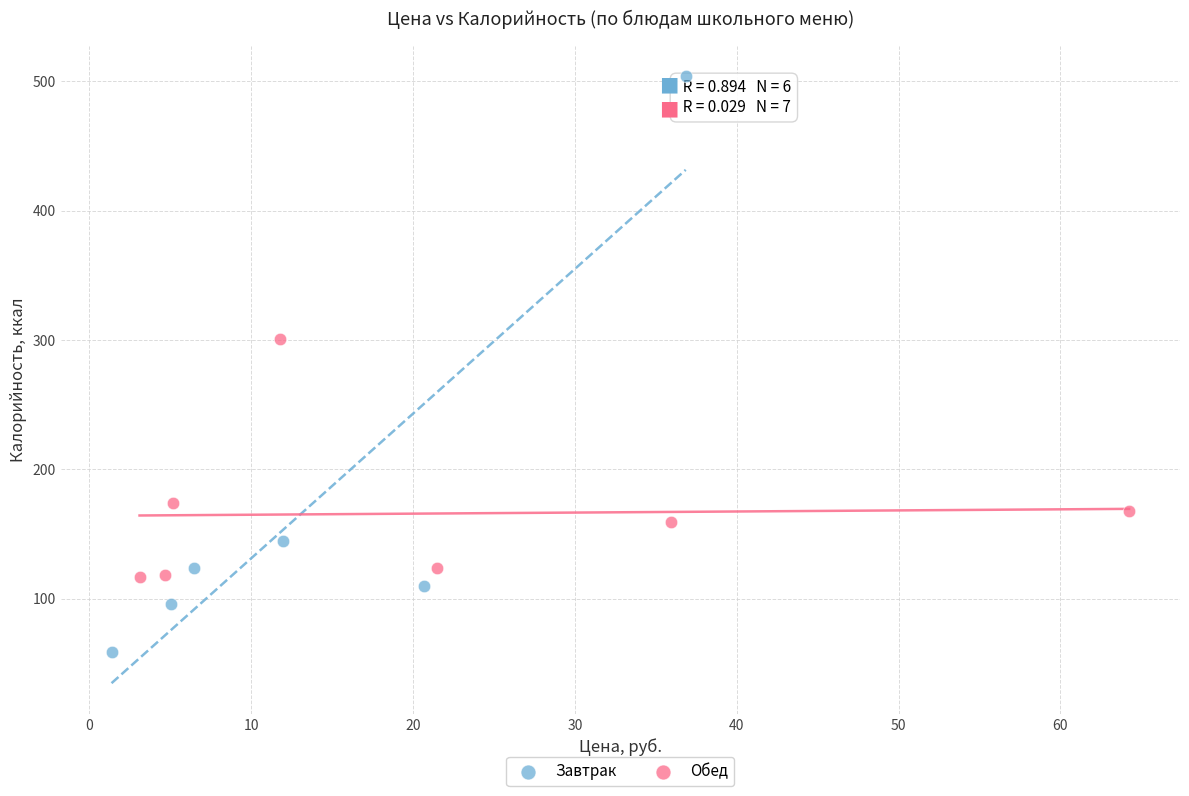

Which series reaches the maximum Y coordinate?

Завтрак